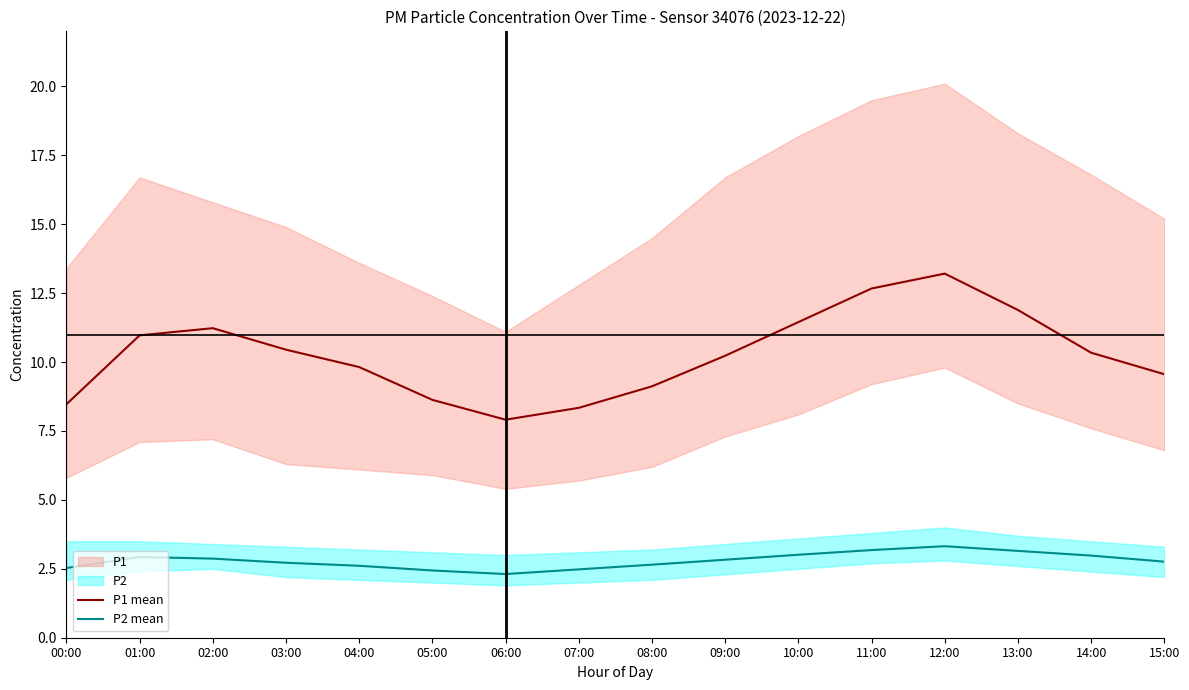

True or false: P2 mean and P1 mean intersect in this chart.

False